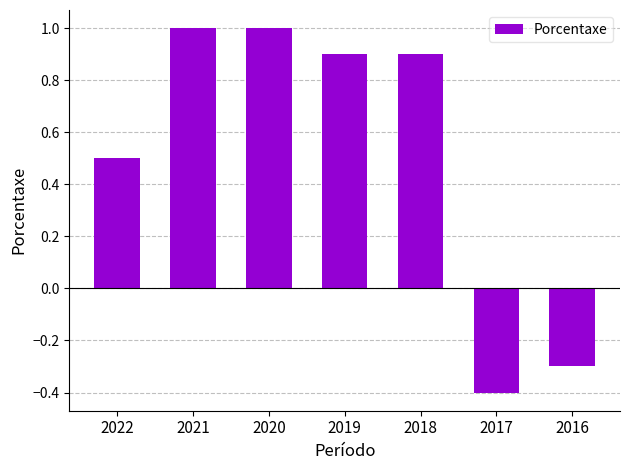

What is the value of the 5th bar from the left?

0.9